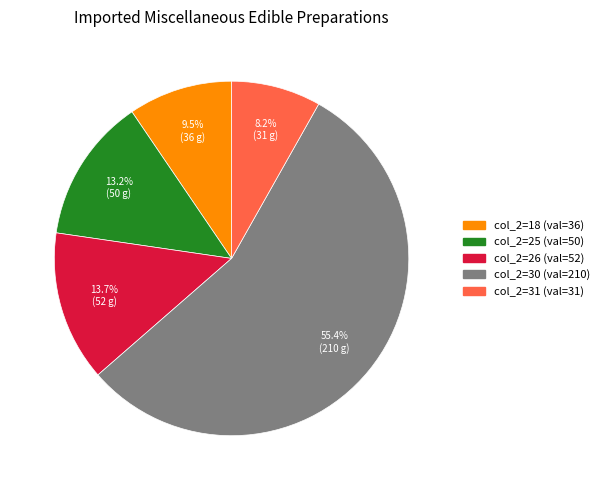

Does any single category account for the majority?

Yes